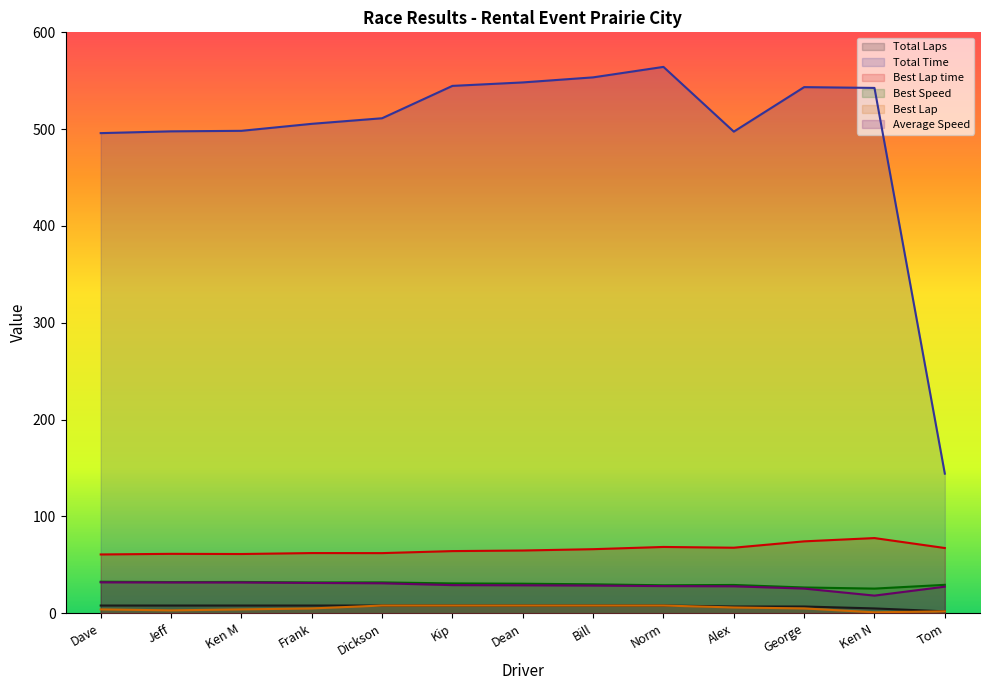

True or false: Best Lap and Average Speed cross at least once.

False